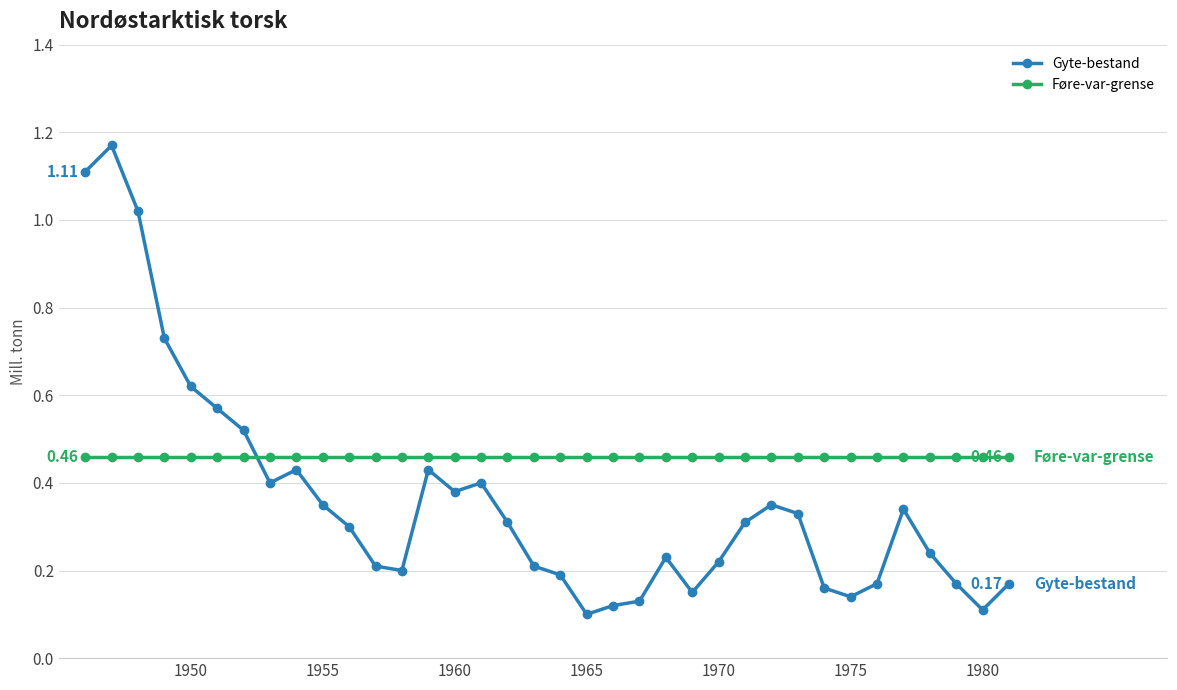

Which series has the largest total across all categories?

Føre-var-grense